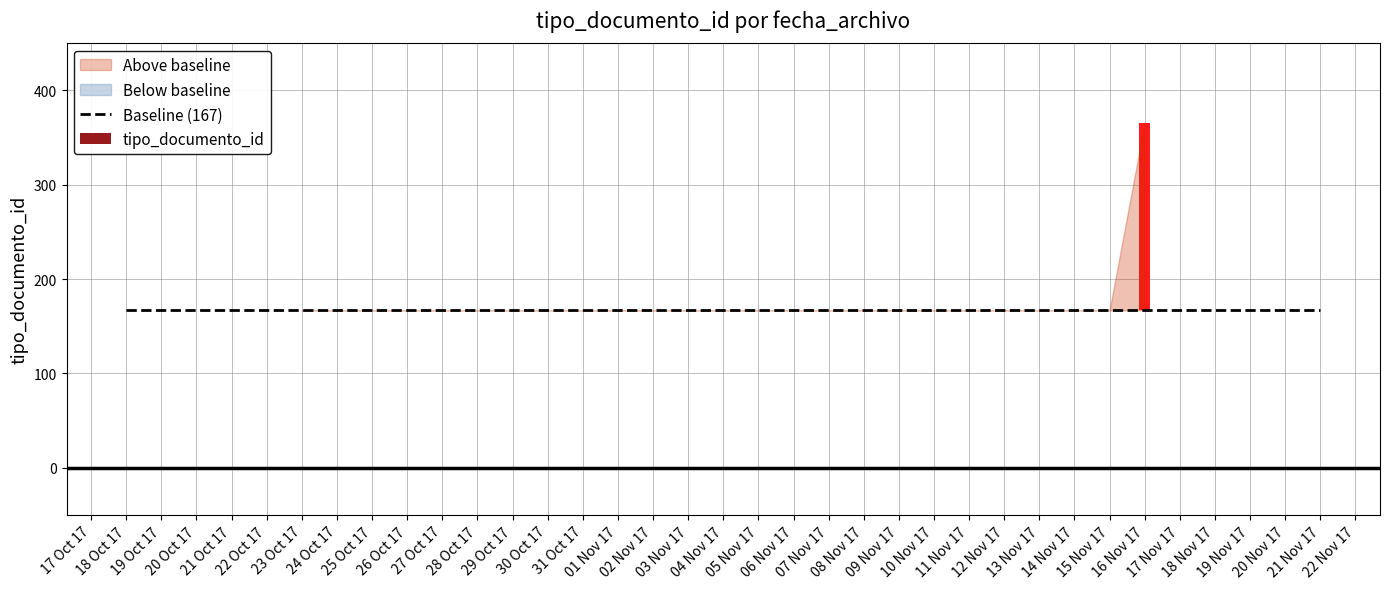

Is it true that the value at 2017-10-23 is 242?

False